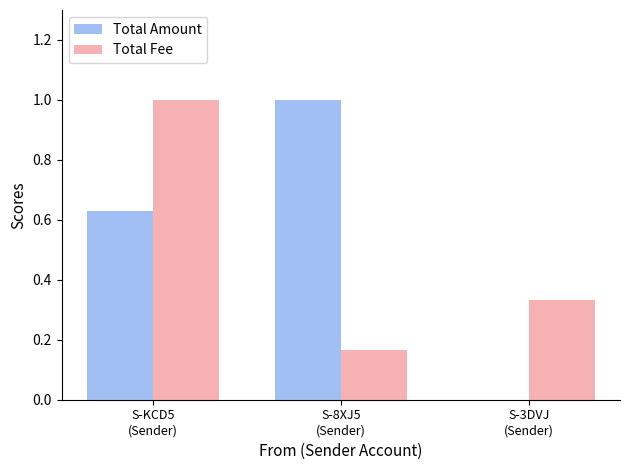

The value of Total Fee at S-KCD5
(Sender) is 1.8. True or false?

False